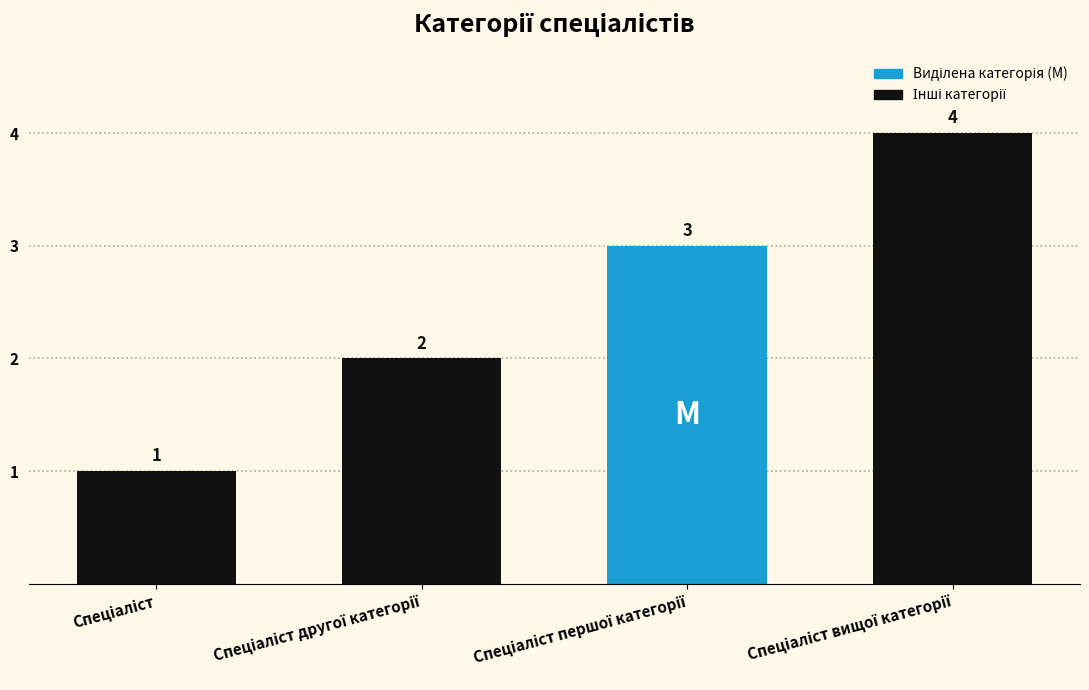

Count the number of data series in this chart.

1